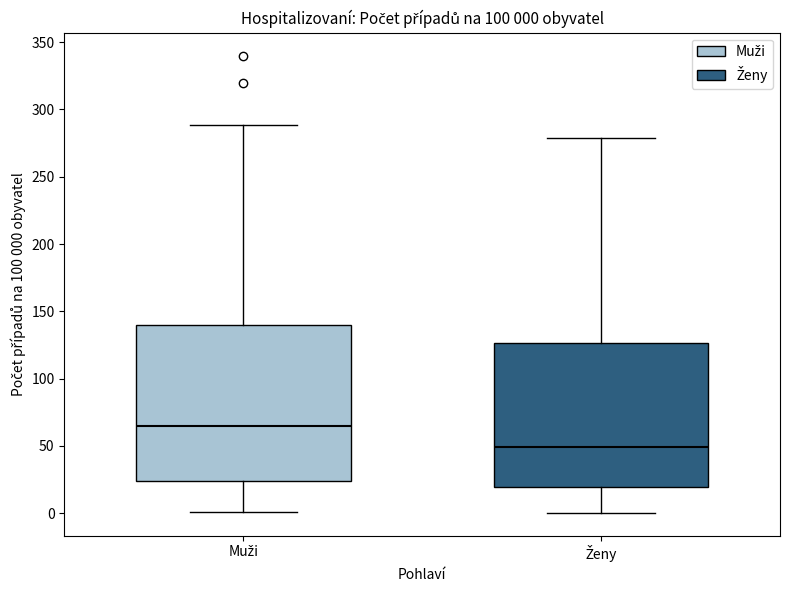

Which box is the tallest, from its lower edge to its upper edge?

Muži